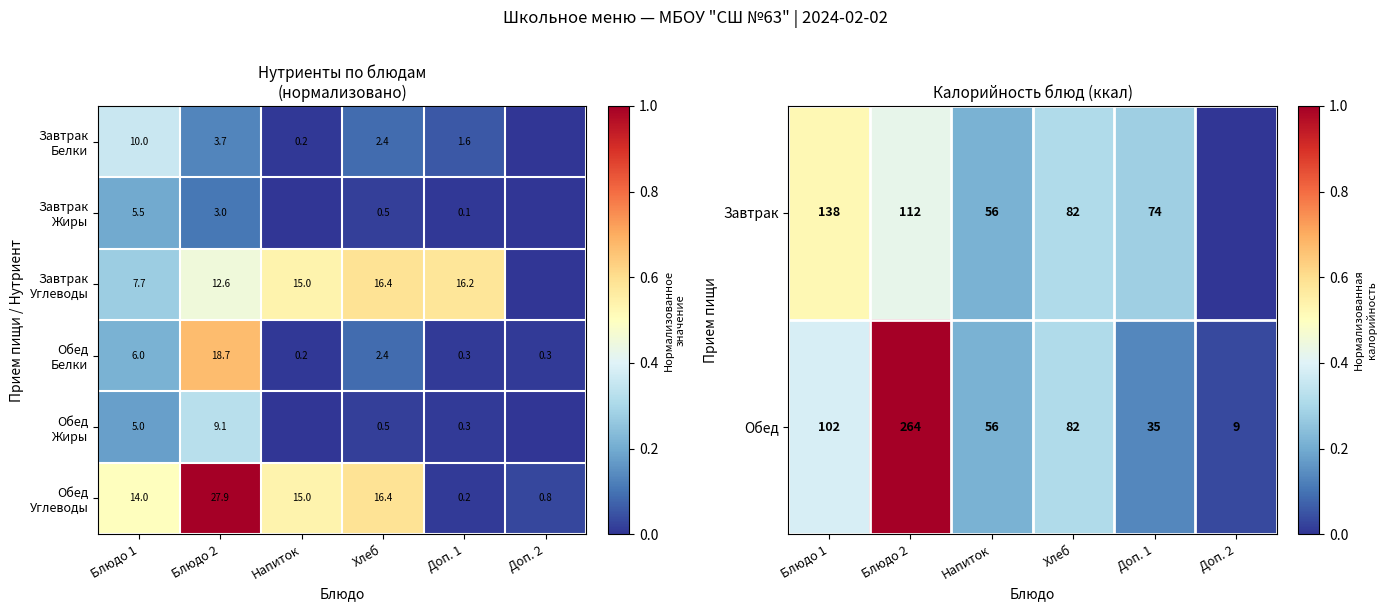

What is the difference between the maximum and second lowest values in the Обед series?

229